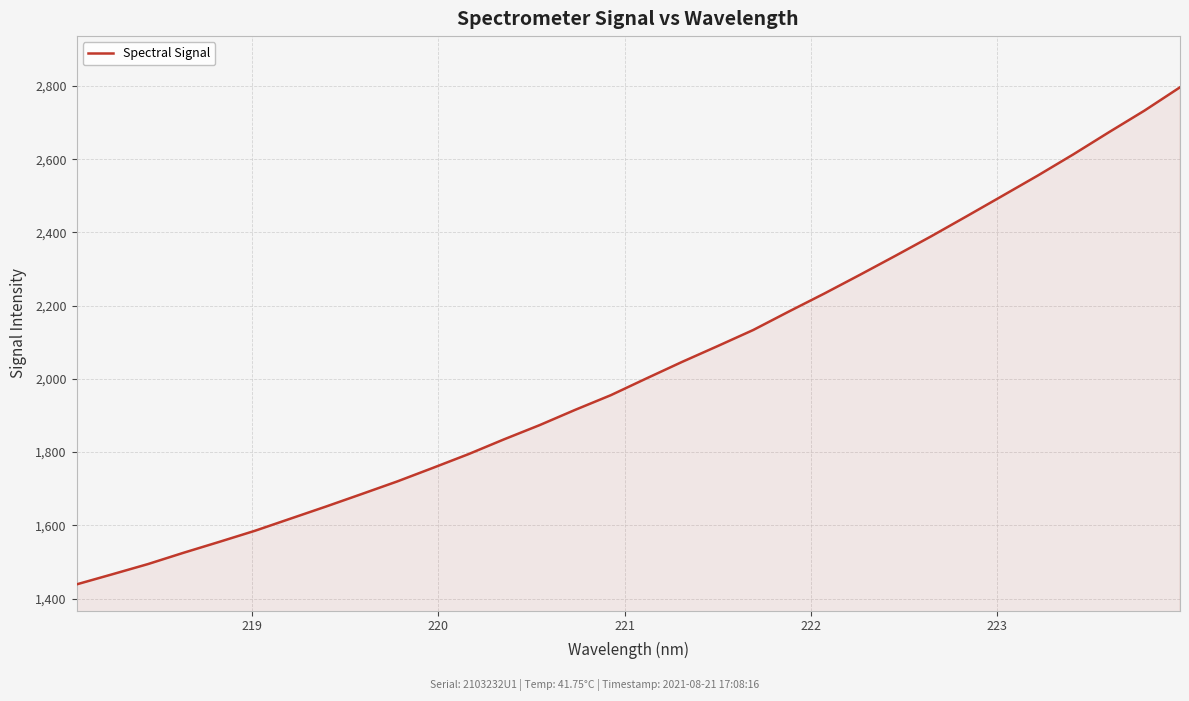

What is the minimum value shown in the chart?

1438.6